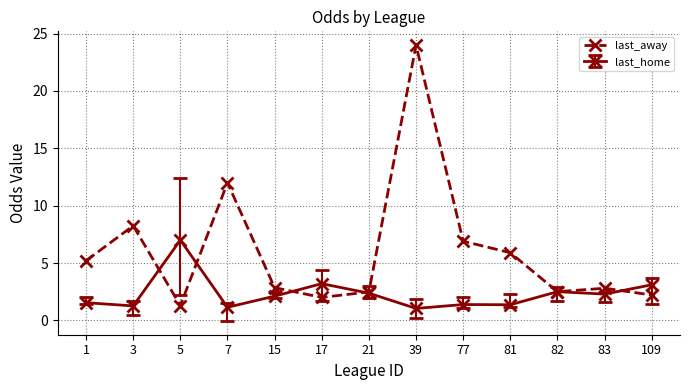

The value of last_away at 21 is 2.5. True or false?

True